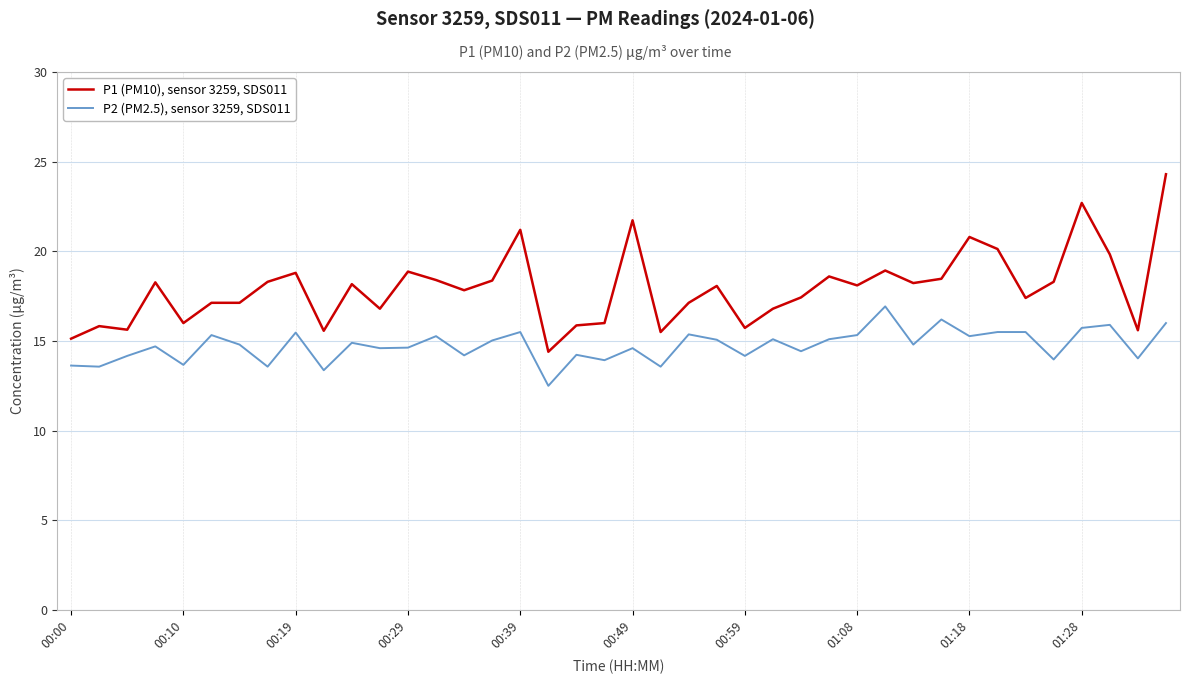

What is the minimum value shown in the chart?

12.5